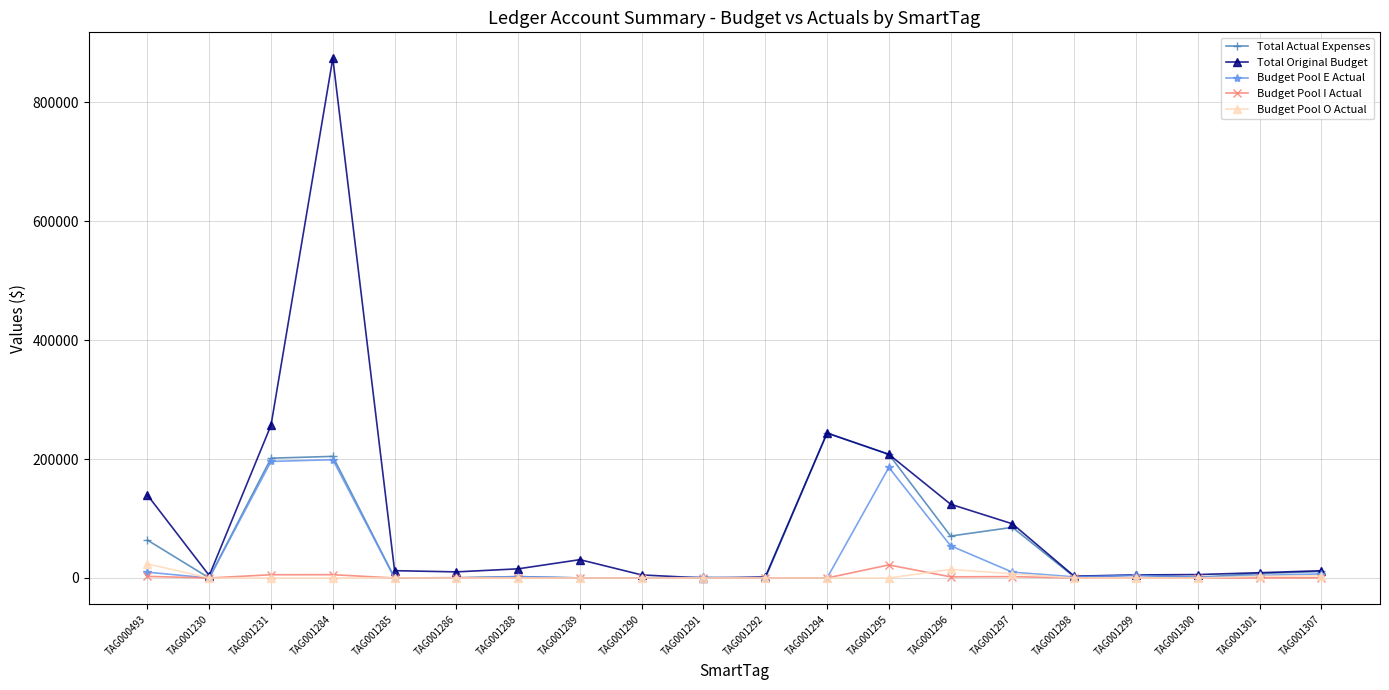

What is the value of the Budget Pool E Actual point at the 3rd from the left?

195983.2